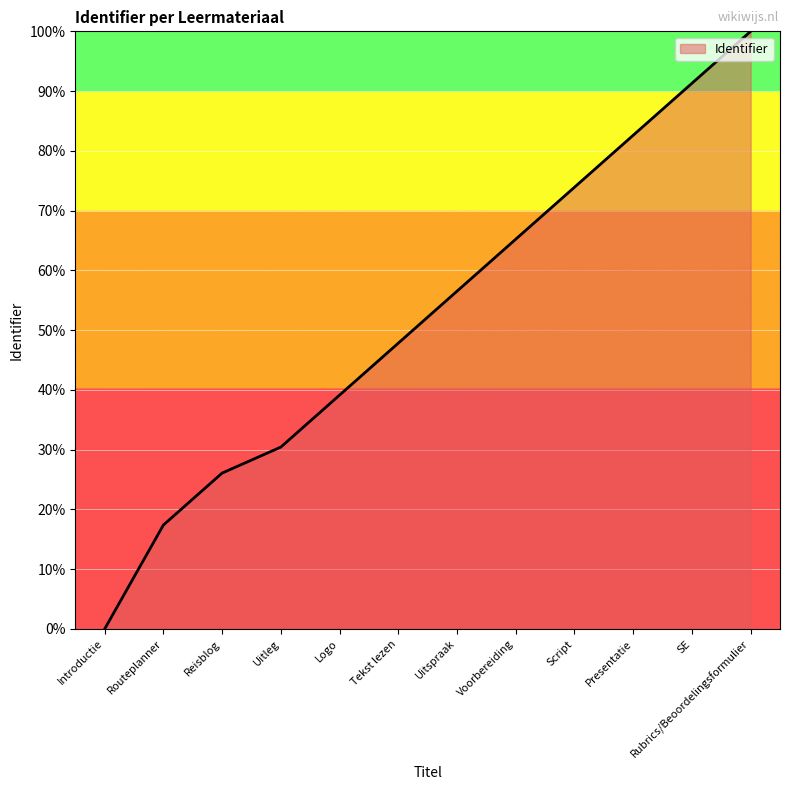

What is the difference between the maximum and second lowest values?

82.6